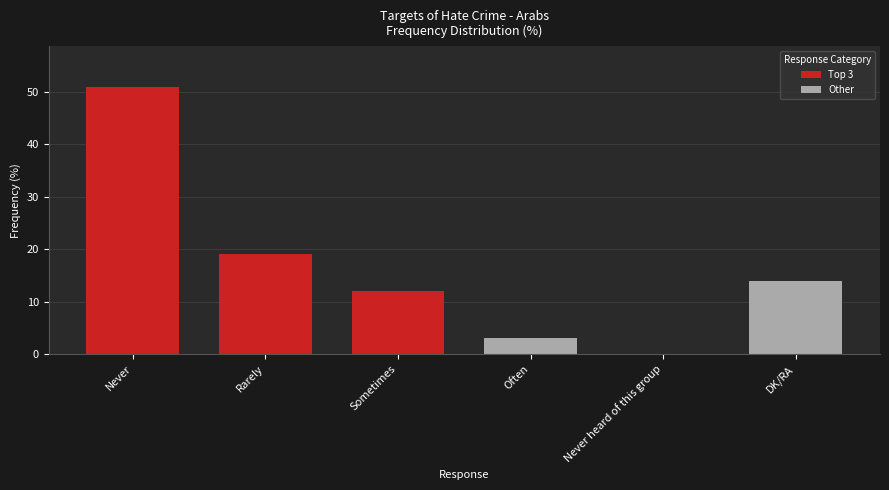

The value at Rarely is 13. True or false?

False